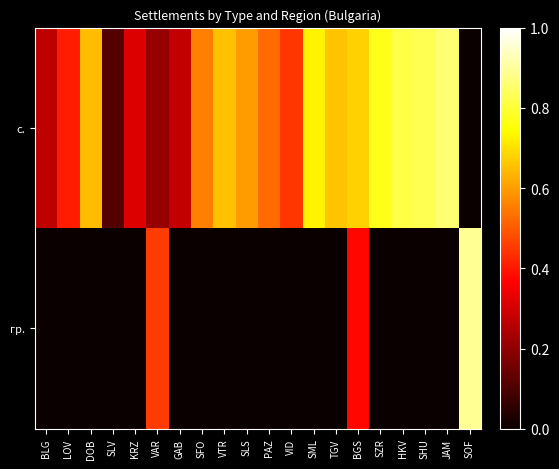

Which series has the widest spread of values?

гр.